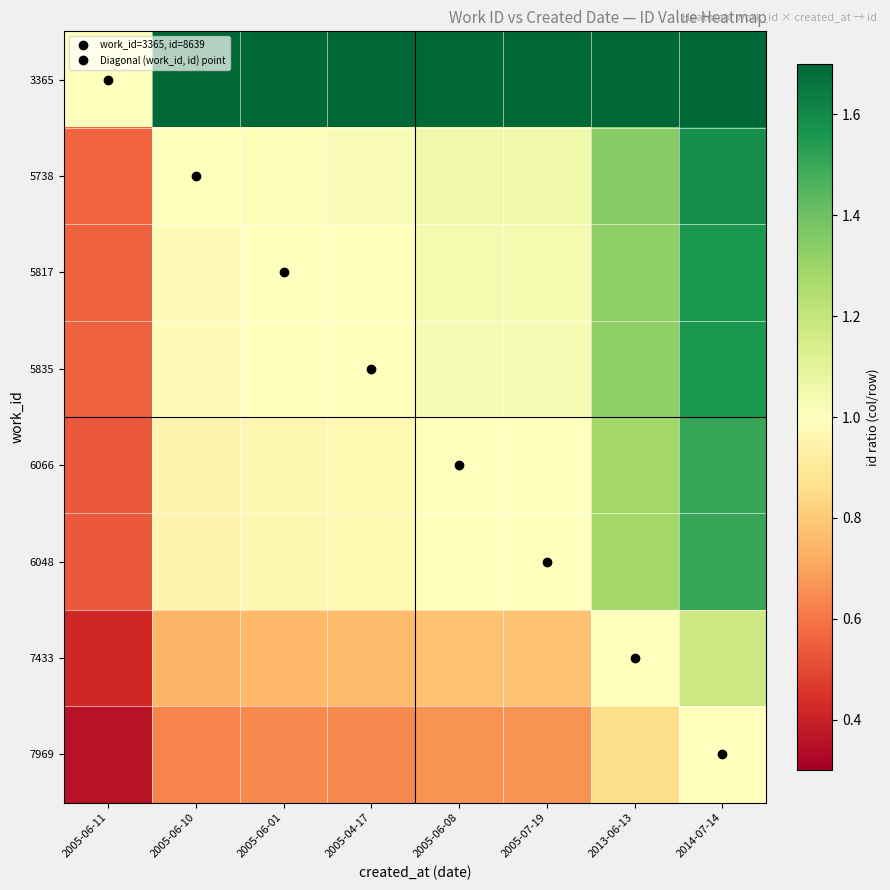

Rank the series at 2013-06-13 from lowest to highest value.

7969, 7433, 6048, 6066, 5835, 5817, 5738, 3365